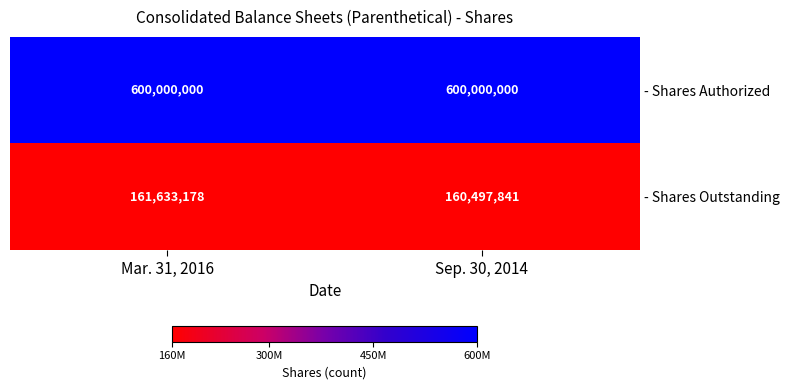

What is the total value across all series at Sep. 30, 2014?

760497841